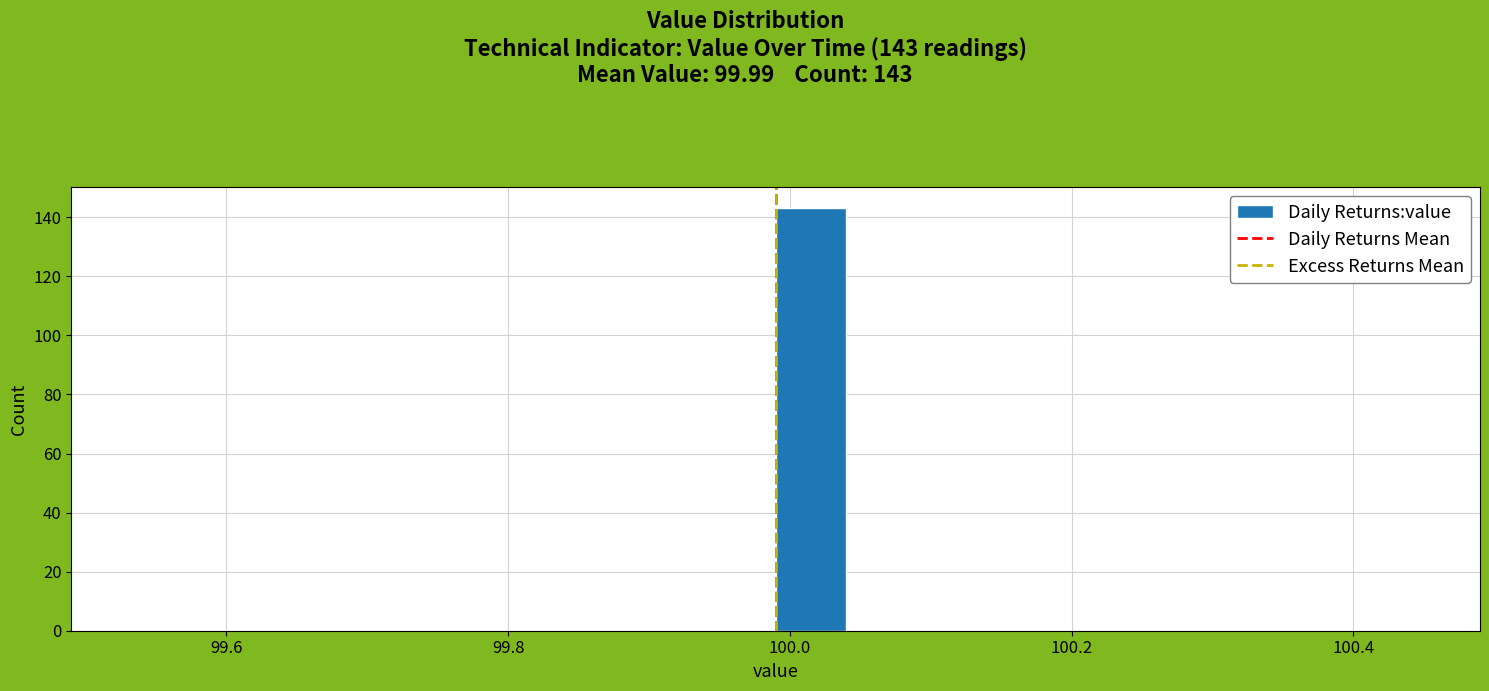

Read against the x-axis, roughly where is the centre of the tallest bar?

100.02